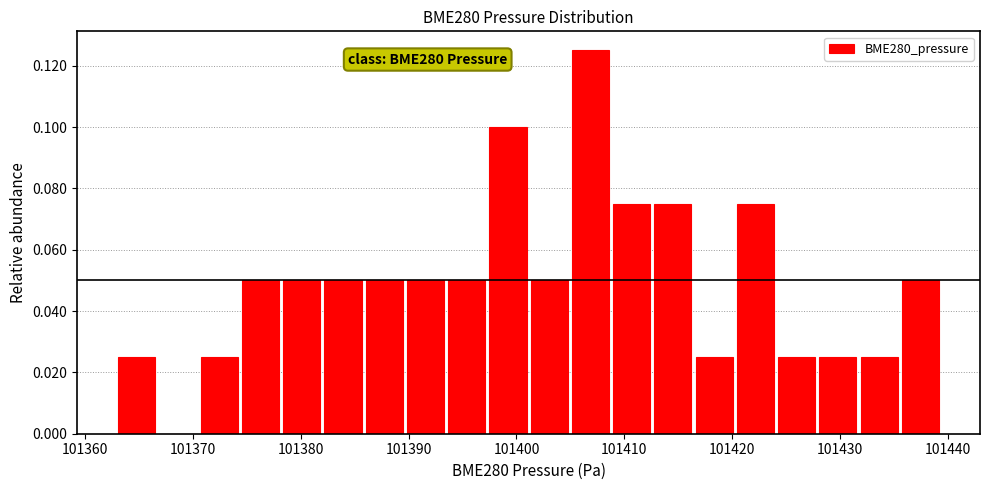

Read against the x-axis, roughly where is the centre of the tallest bar?

101407